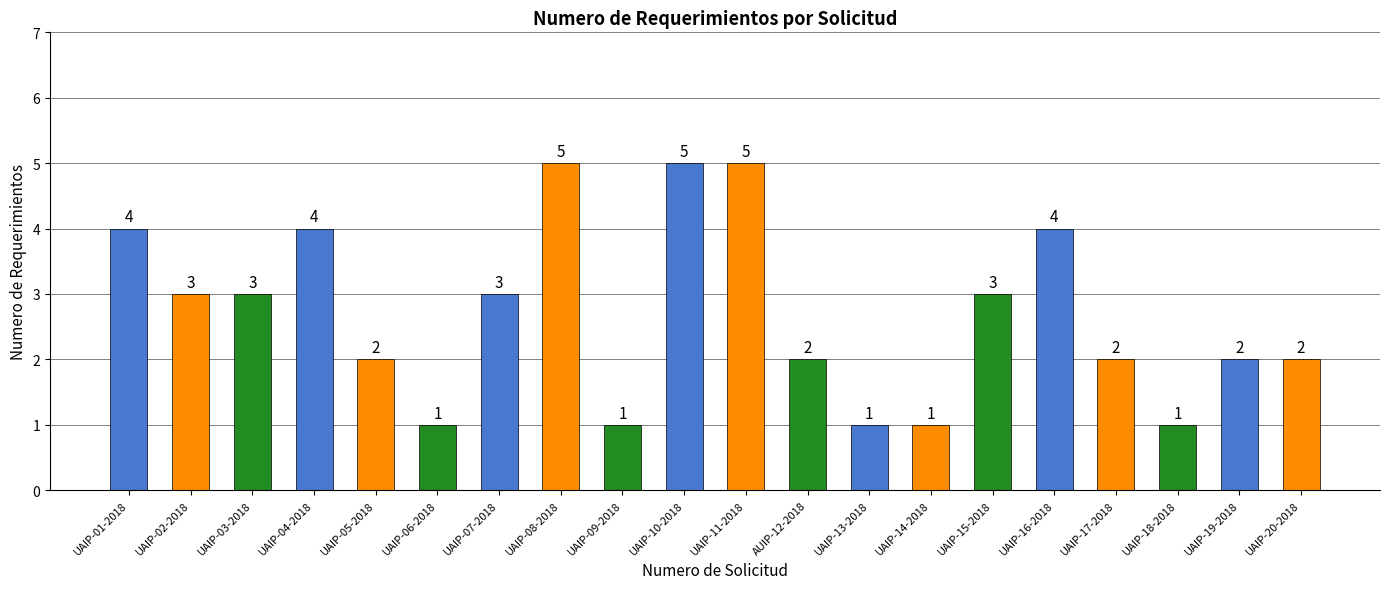

Reading left to right, extract all data points from this chart.

4	3	3	4	2	1	3	5	1	5	5	2	1	1	3	4	2	1	2	2